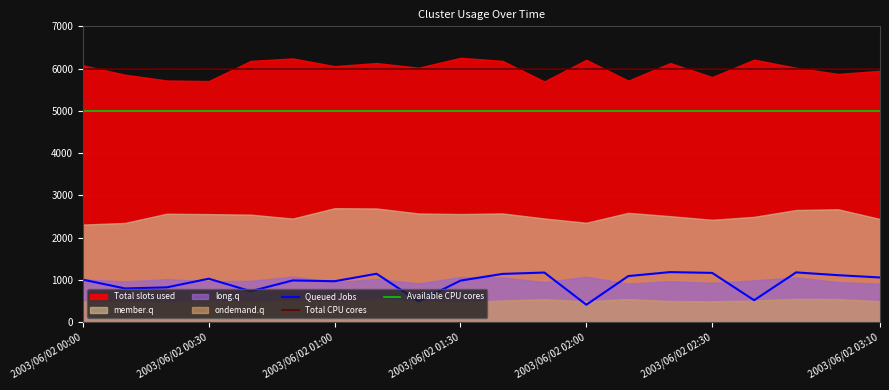

How many interior local valleys does the Queued Jobs series have?

6